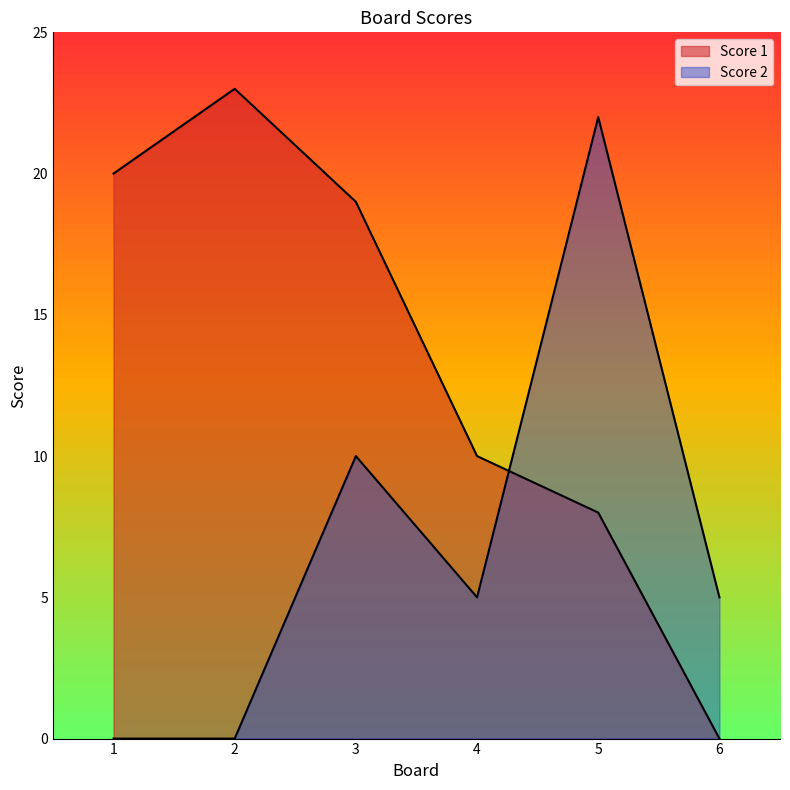

At how many categories does at least one series exceed 16?

4